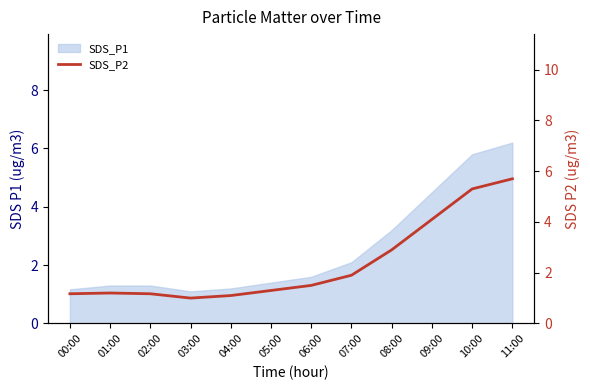

Is it true that the value at 07:00 is 1.9?

True